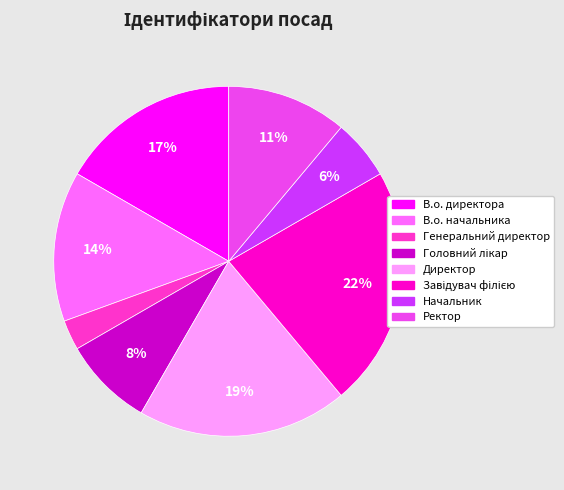

The Начальник slice represents 1% of the pie. True or false?

False